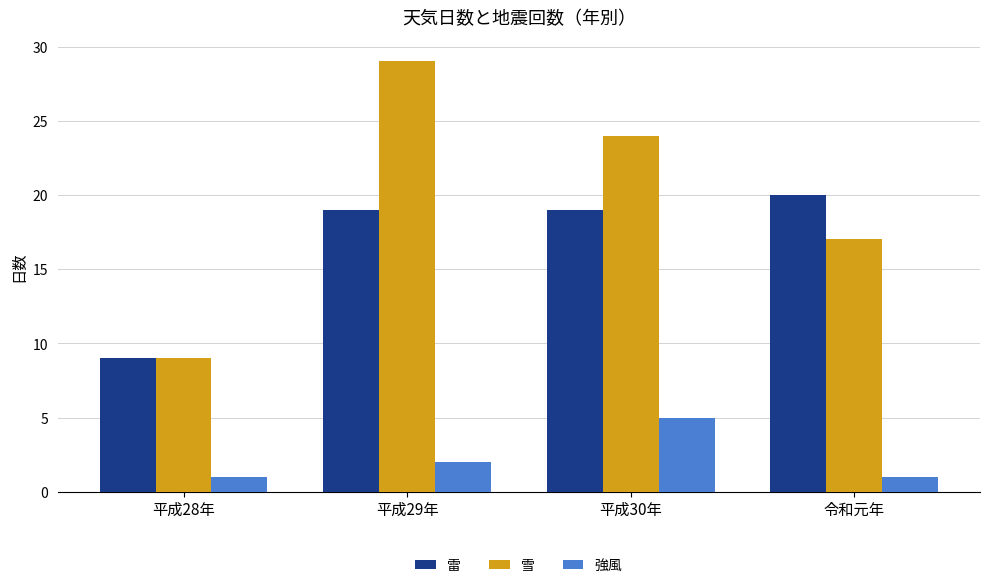

How many distinct data groups are displayed?

3